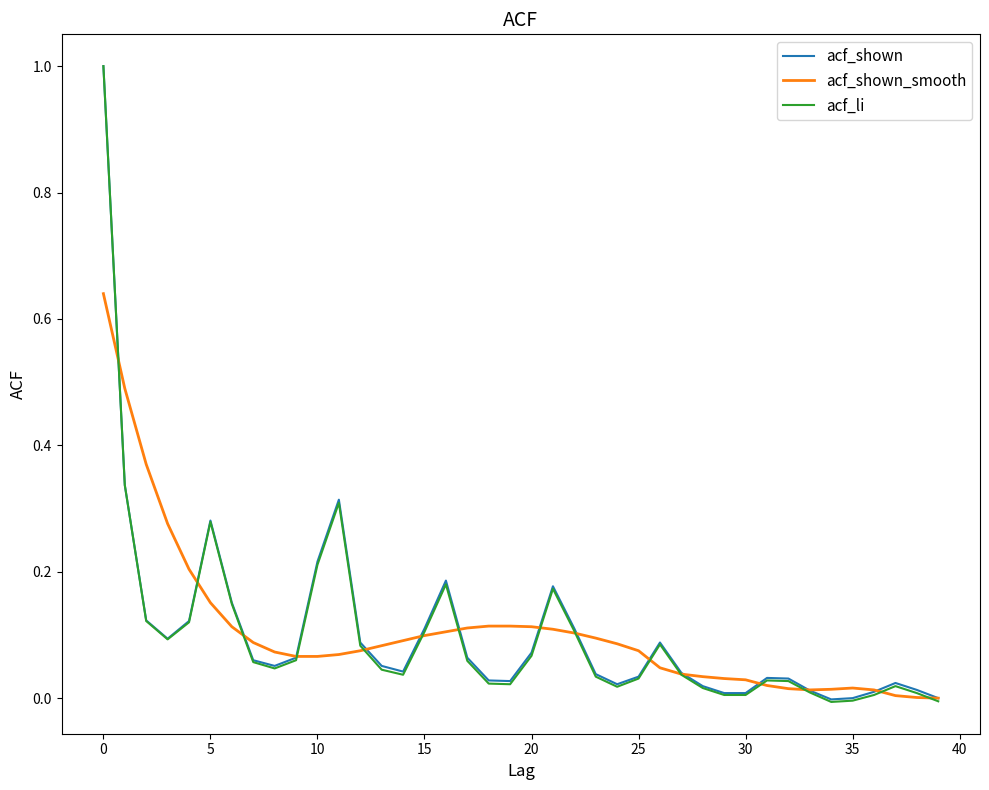

Which series has the largest range (max minus min)?

acf_li